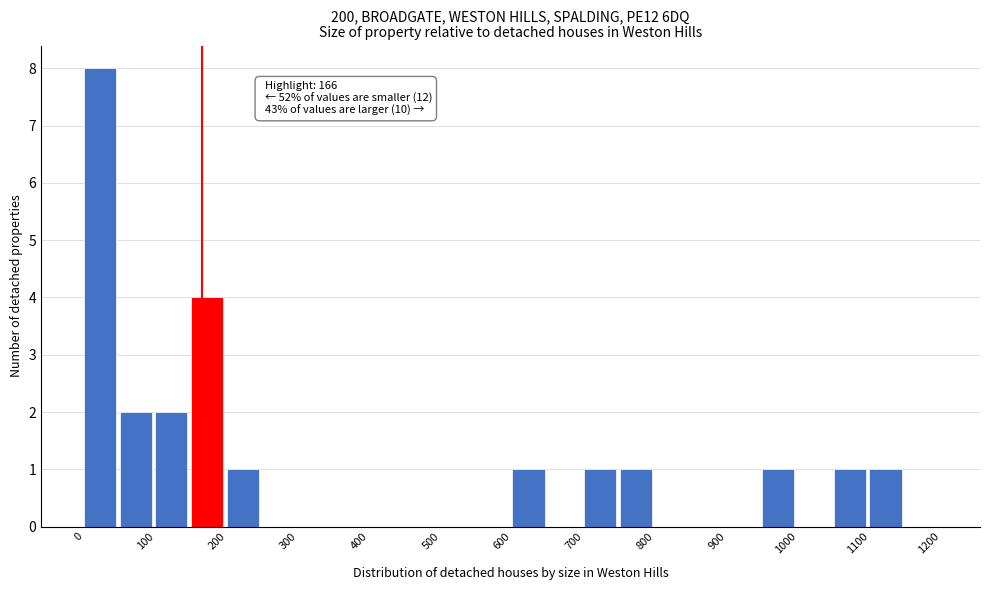

Which range on the x-axis has the tallest bar?

0 to 50